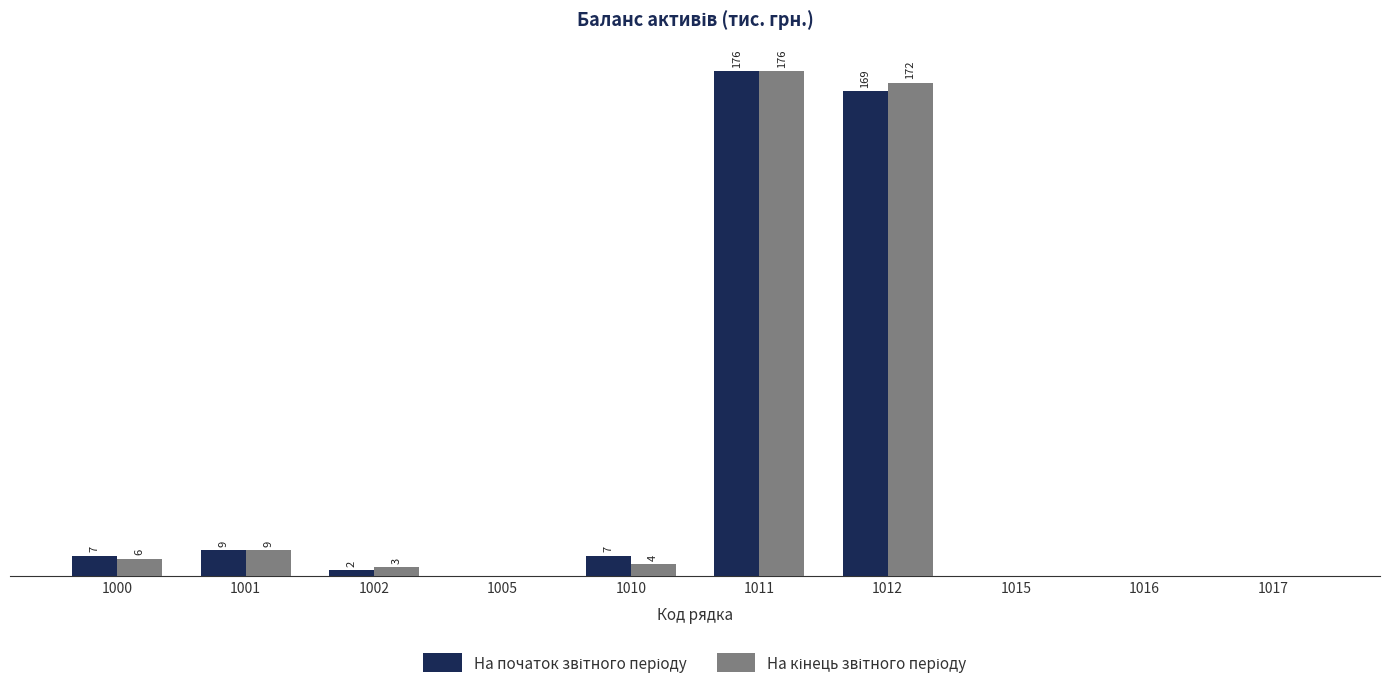

Reading right to left, transcribe all the data shown in this chart.

На початок звітного періоду: 0	0	0	169	176	7	0	2	9	7
На кінець звітного періоду: 0	0	0	172	176	4	0	3	9	6